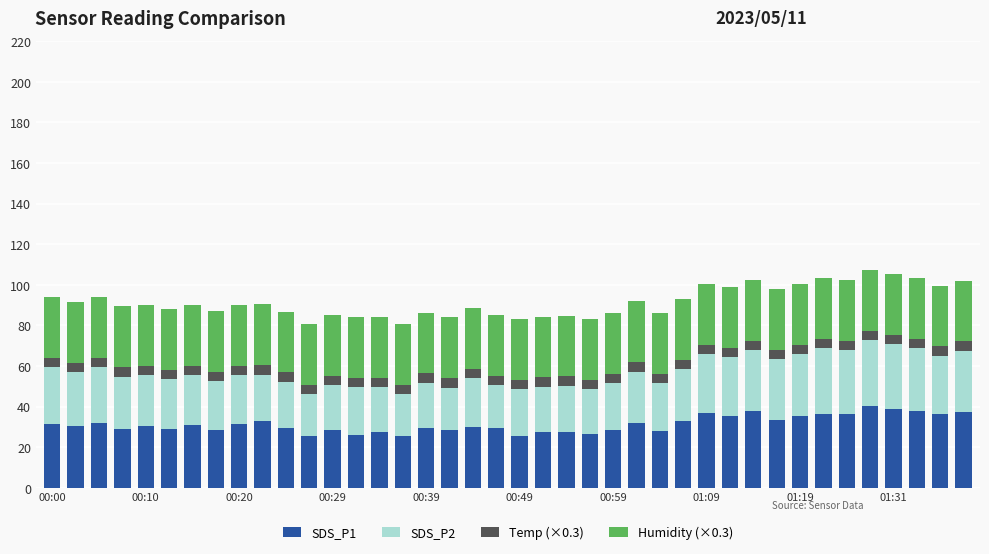

What is the maximum value for SDS_P1?

40.5